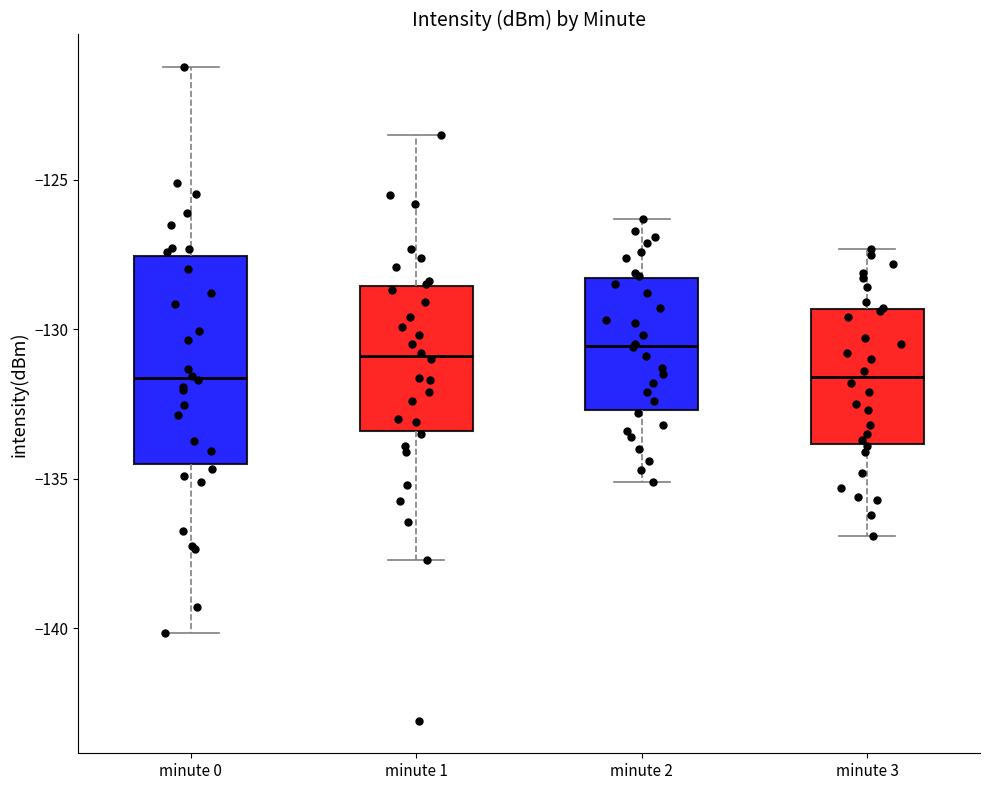

Reading left to right, read every box against the y-axis: the position of its median line, the range the box covers, and the ends of its whiskers. The values are not printed on the chart, so give them approximately, as read against the axis.

minute 0: median -131.5, box -134.5 to -127.5, whiskers -140.0 to -121.0
minute 1: median -131.0, box -133.5 to -128.5, whiskers -137.5 to -123.5
minute 2: median -130.5, box -132.5 to -128.5, whiskers -135.0 to -126.5
minute 3: median -131.5, box -134.0 to -129.5, whiskers -137.0 to -127.5